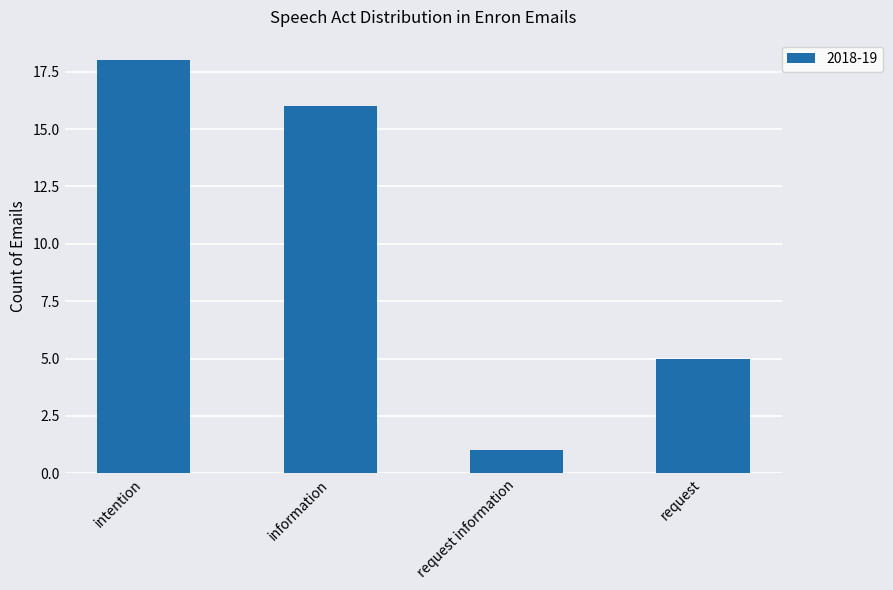

At which label is the value closest to 9?

request